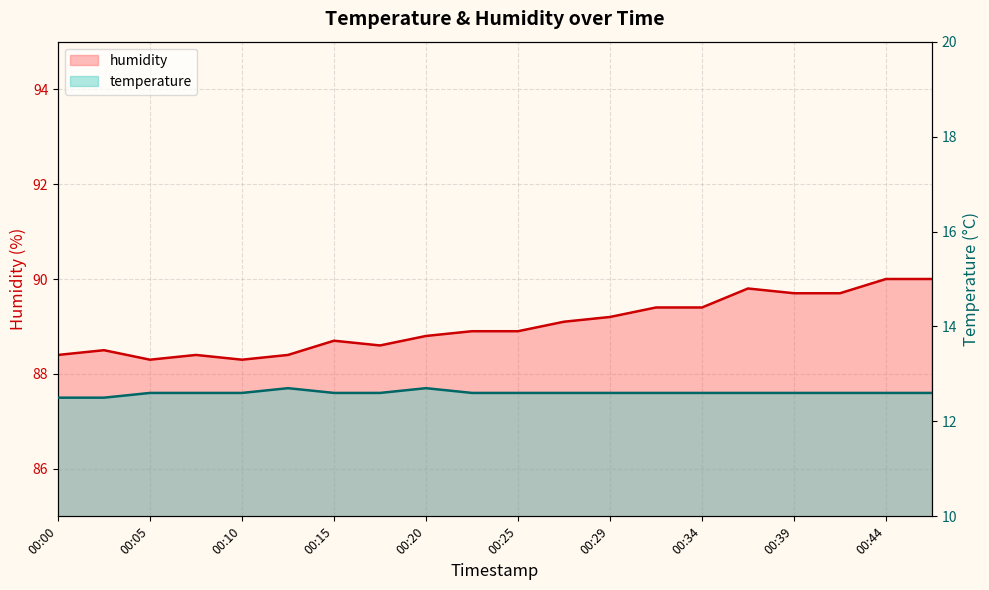

Reading right to left, extract all data points from this chart.

temperature: 12.6	12.6	12.6	12.6	12.6	12.6	12.6	12.6	12.6	12.6	12.6	12.7	12.6	12.6	12.7	12.6	12.6	12.6	12.5	12.5
humidity: 90.0	90.0	89.7	89.7	89.8	89.4	89.4	89.2	89.1	88.9	88.9	88.8	88.6	88.7	88.4	88.3	88.4	88.3	88.5	88.4